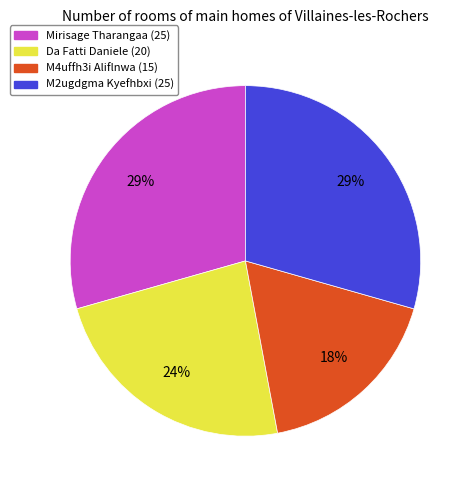

Is there a majority slice in this chart?

No